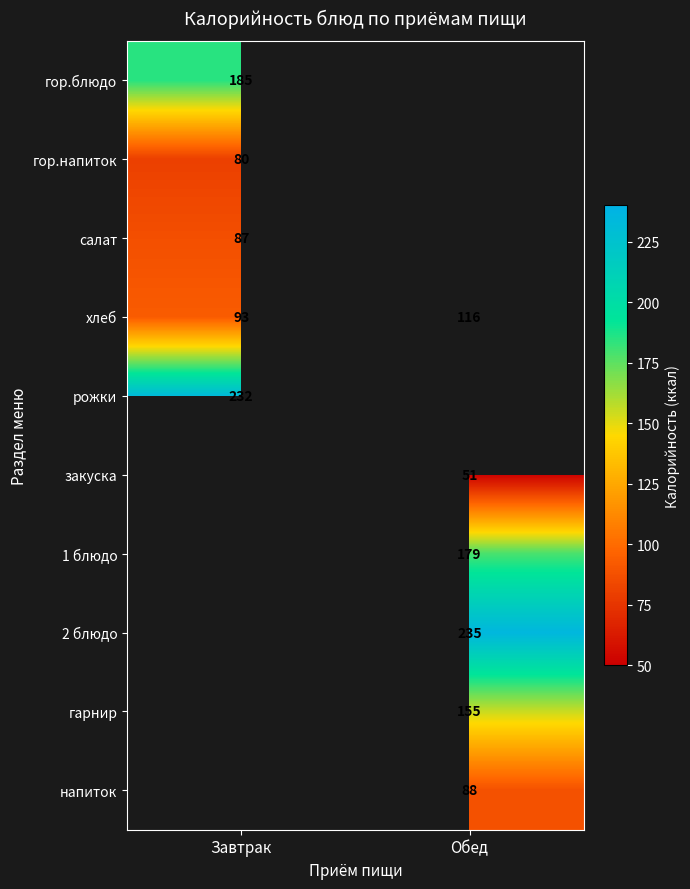

What is the difference between the highest and lowest values at Завтрак?

152.0